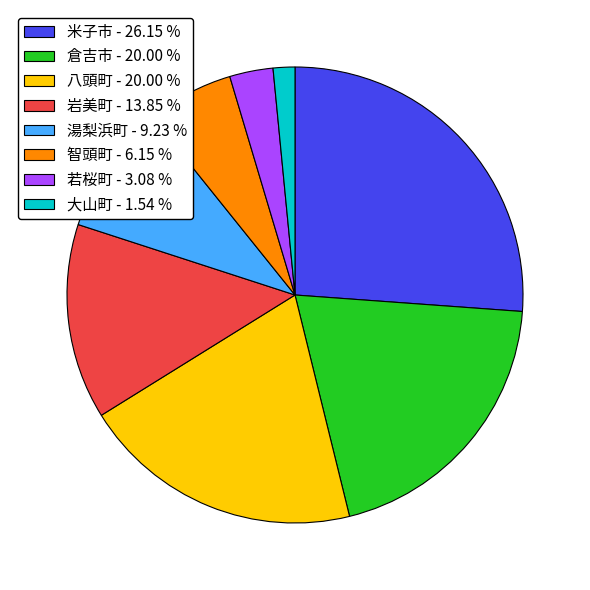

Which has a higher value, 倉吉市 or 大山町?

倉吉市